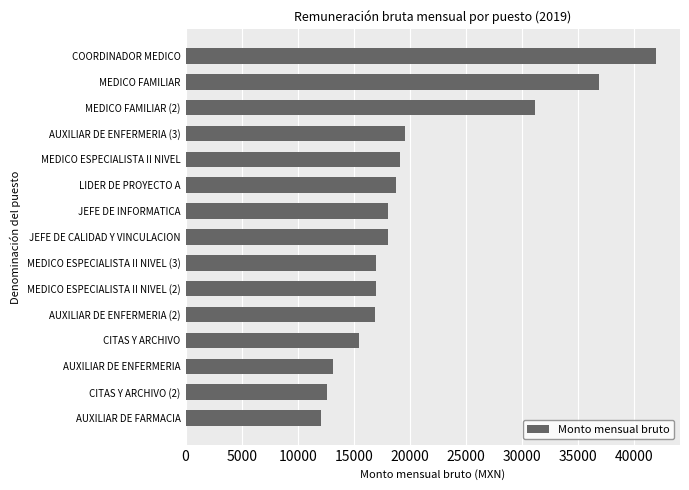

At which category does the chart reach its peak across all series?

COORDINADOR MEDICO